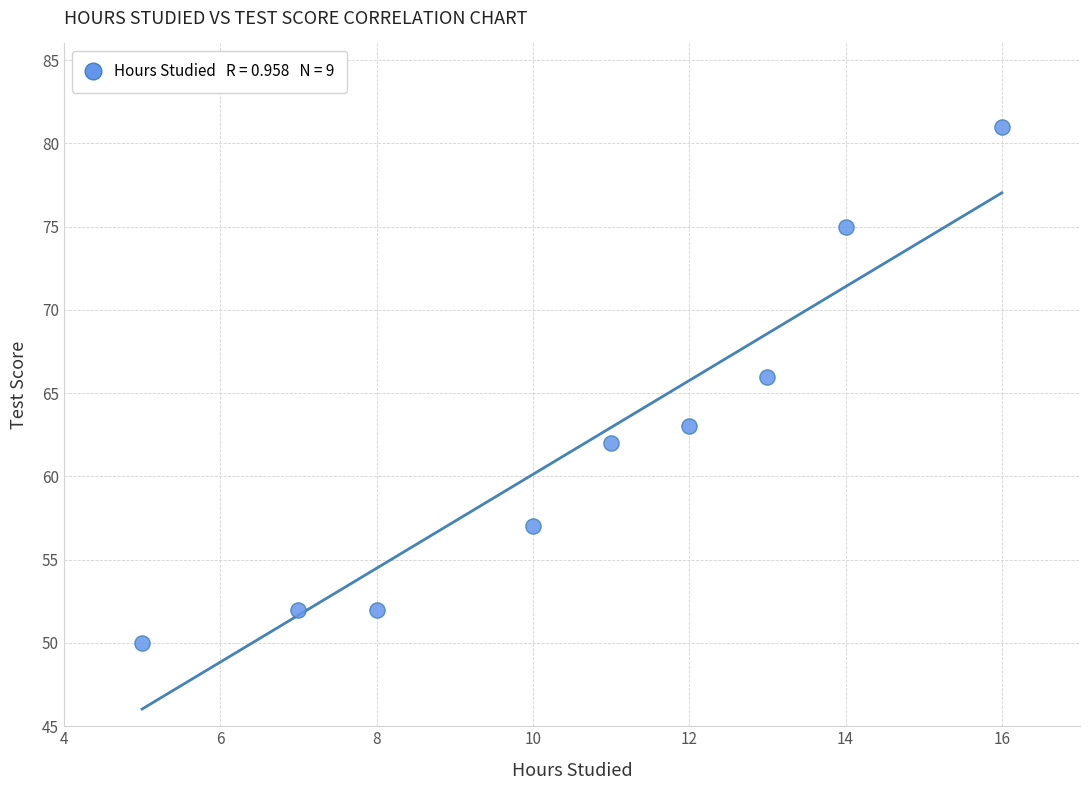

What is the average X value?

11